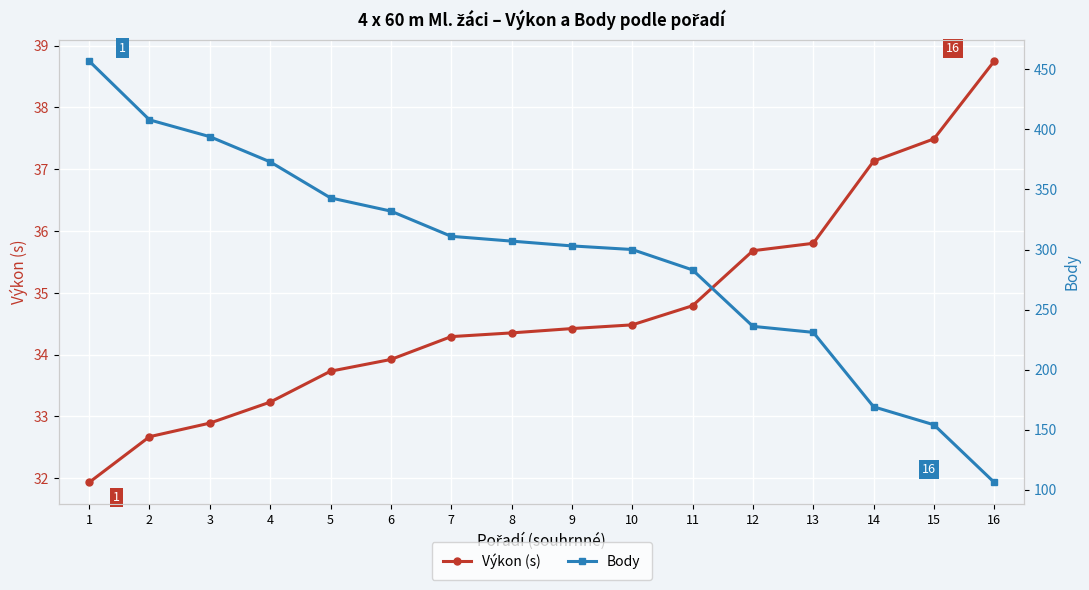

Read the Body value at 12.

236.0